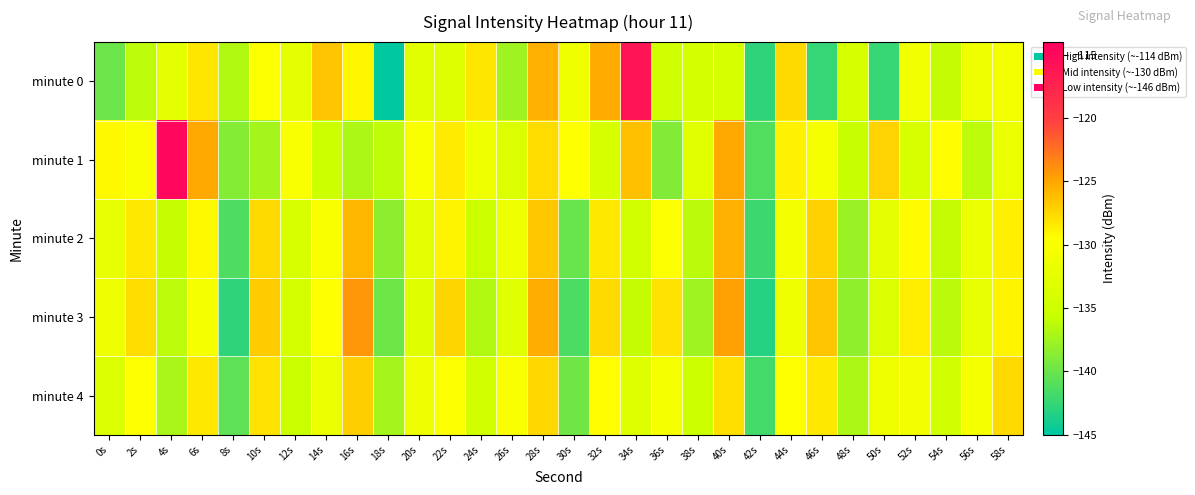

What is the difference between the highest and lowest values at 52s?

5.2